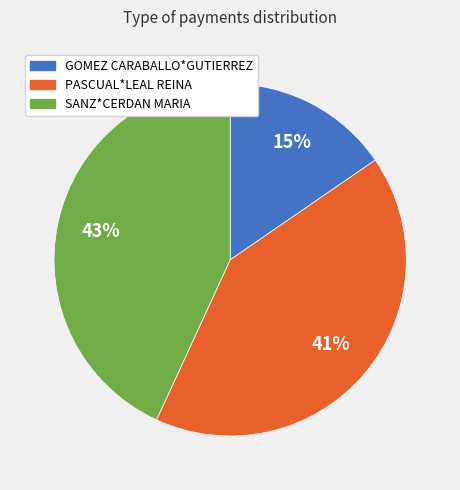

How many slices are in this pie chart?

3